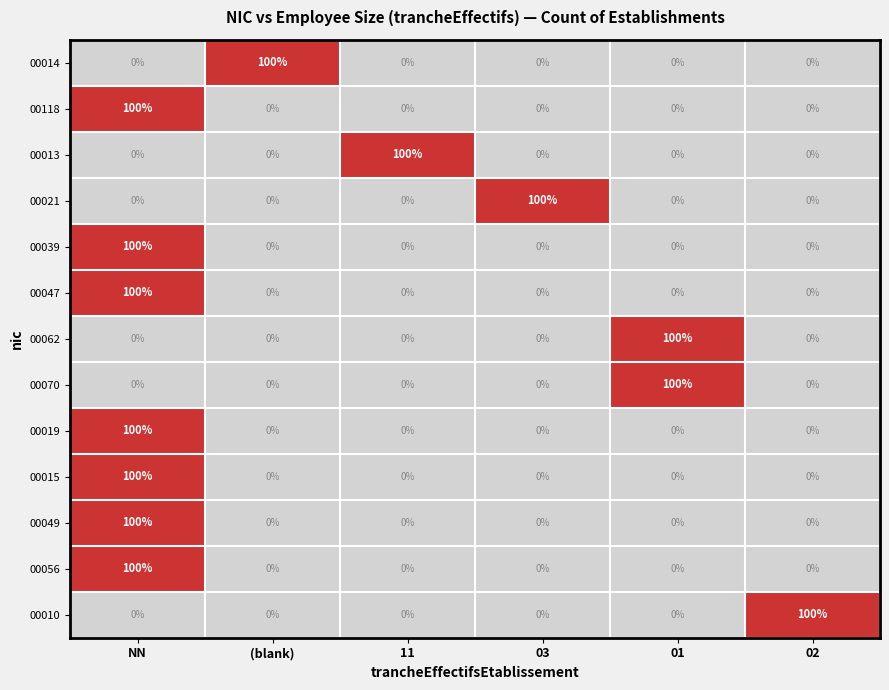

What is the spread (max minus min) of values at 03?

100